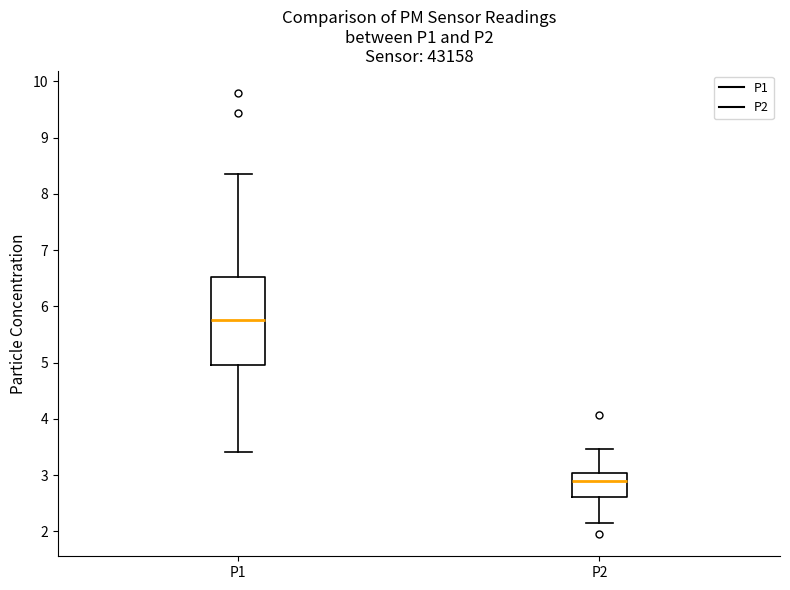

Which box has the highest median line?

P1